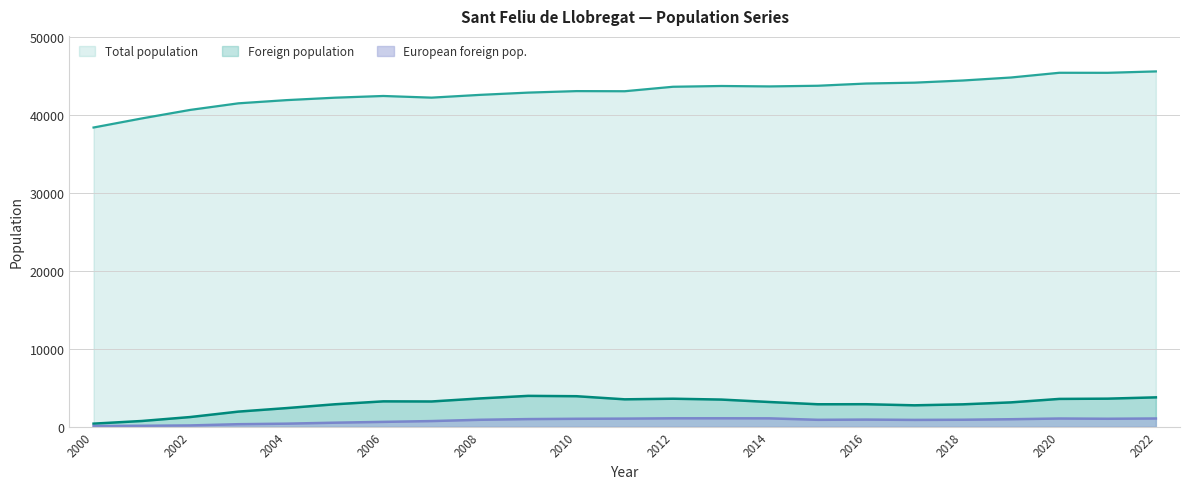

Which label corresponds to the smallest value in the chart?

2000